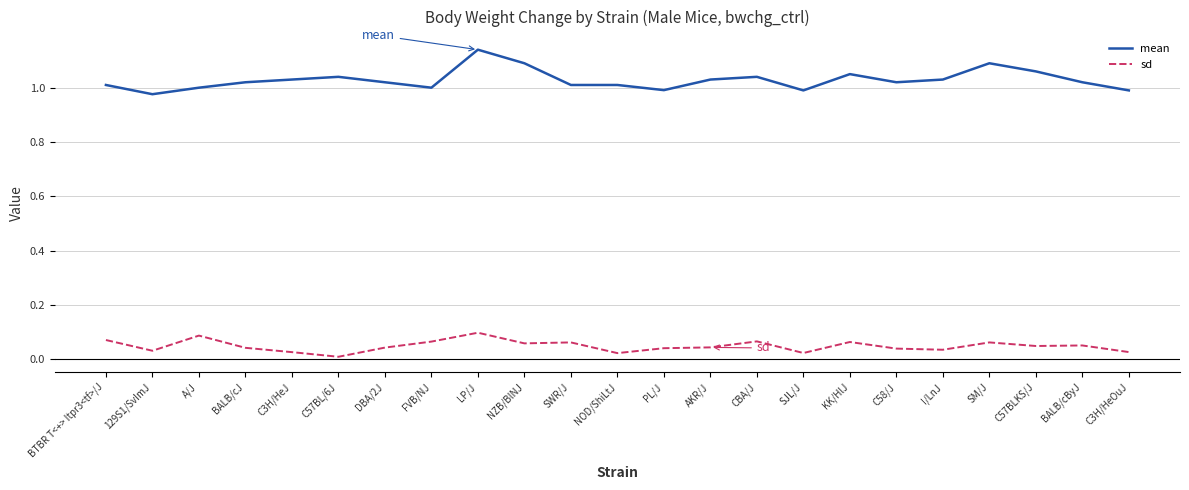

Where is sd nearest to the value 0?

C57BL/6J